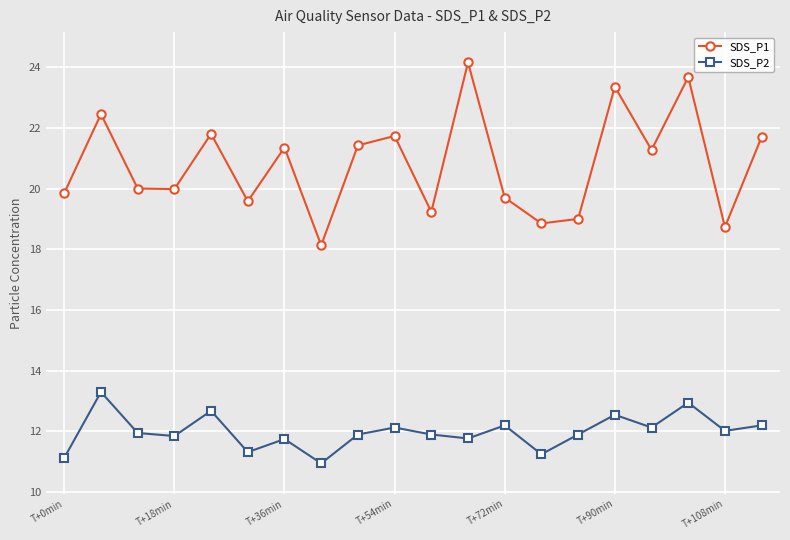

How many interior local peaks does the SDS_P1 series have?

7